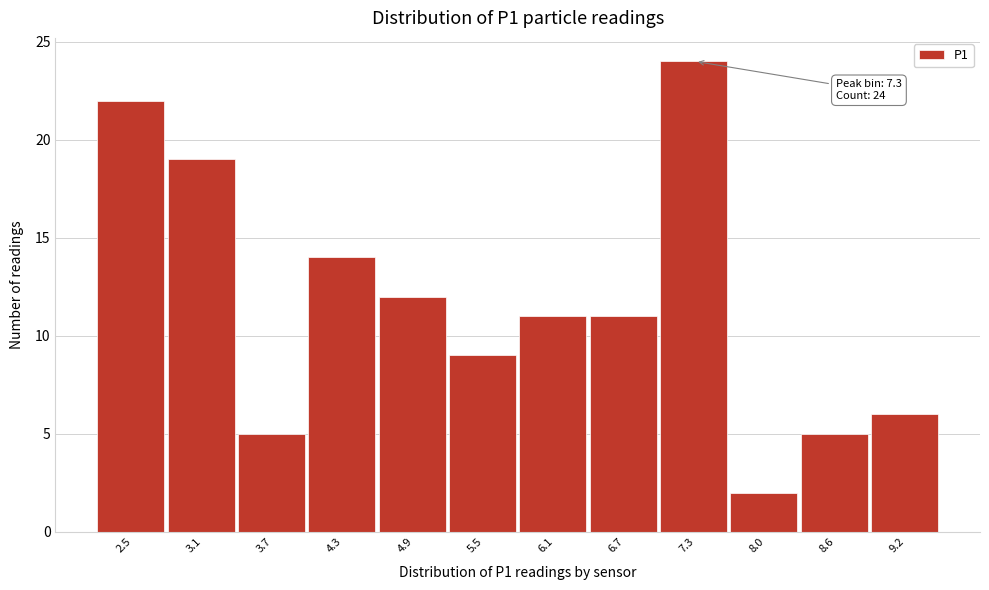

Reading left to right, list all the values displayed in this chart.

22	19	5	14	12	9	11	11	24	2	5	6